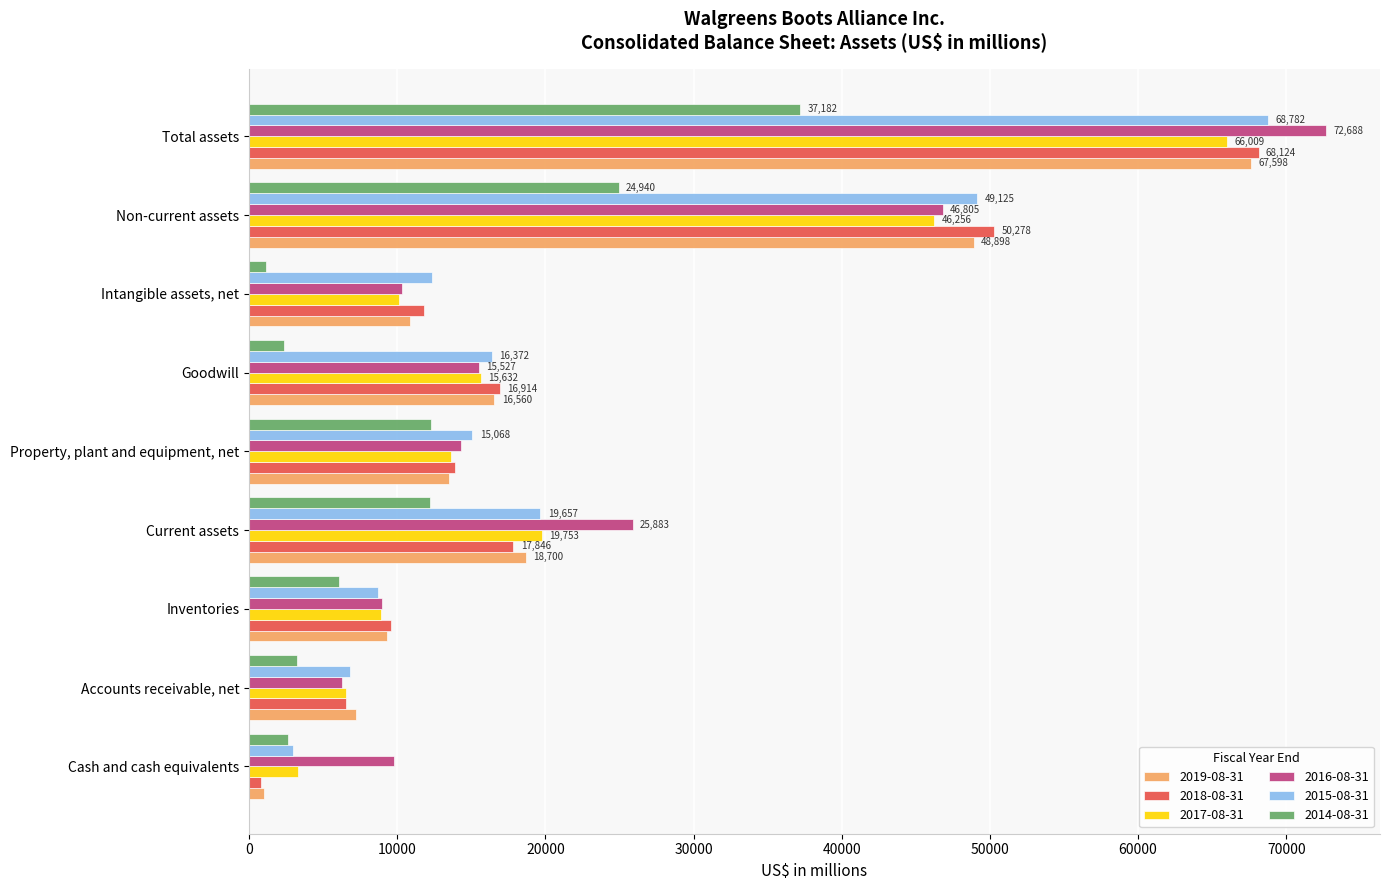

Is the value of 2016-08-31 at Inventories greater than the value of 2019-08-31 at Current assets?

No